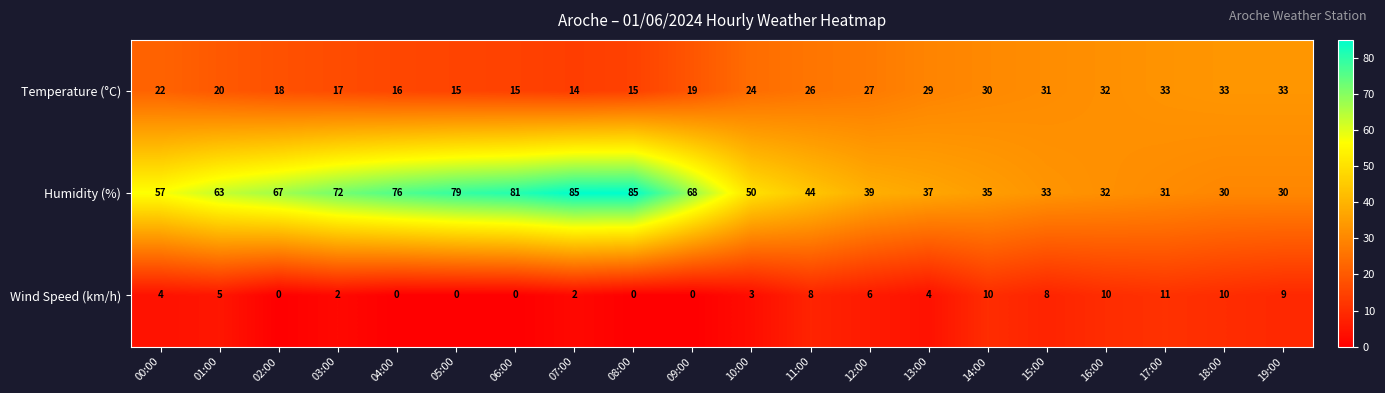

Where is Wind Speed (km/h) nearest to the value 5?

01:00